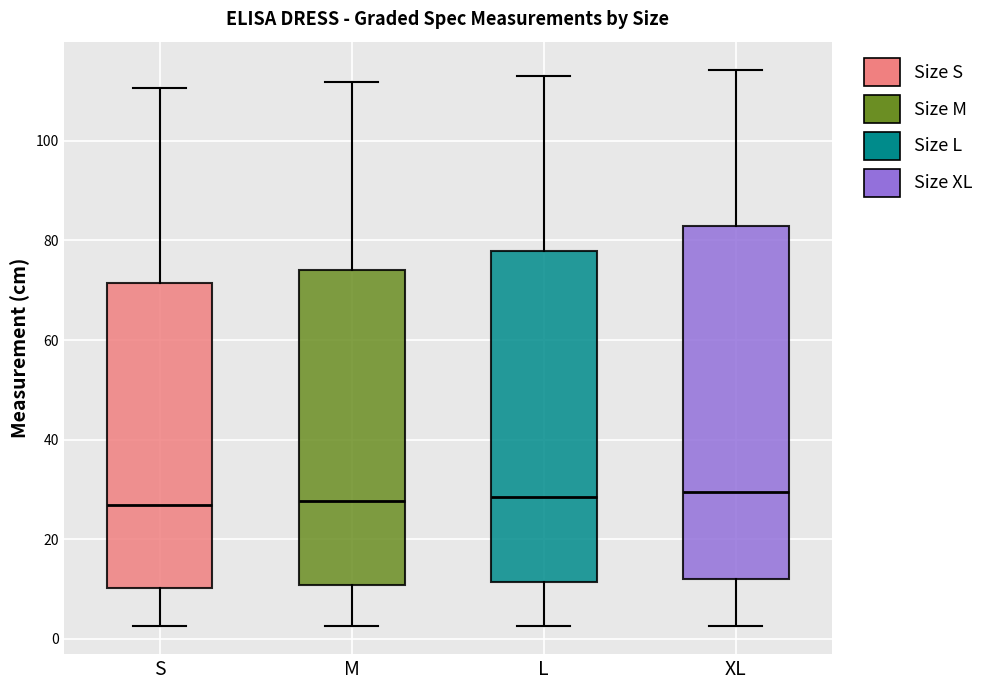

Where does the upper whisker of the box for XL end on the y-axis? The values are not printed on the chart, so give them approximately, as read against the axis.

114